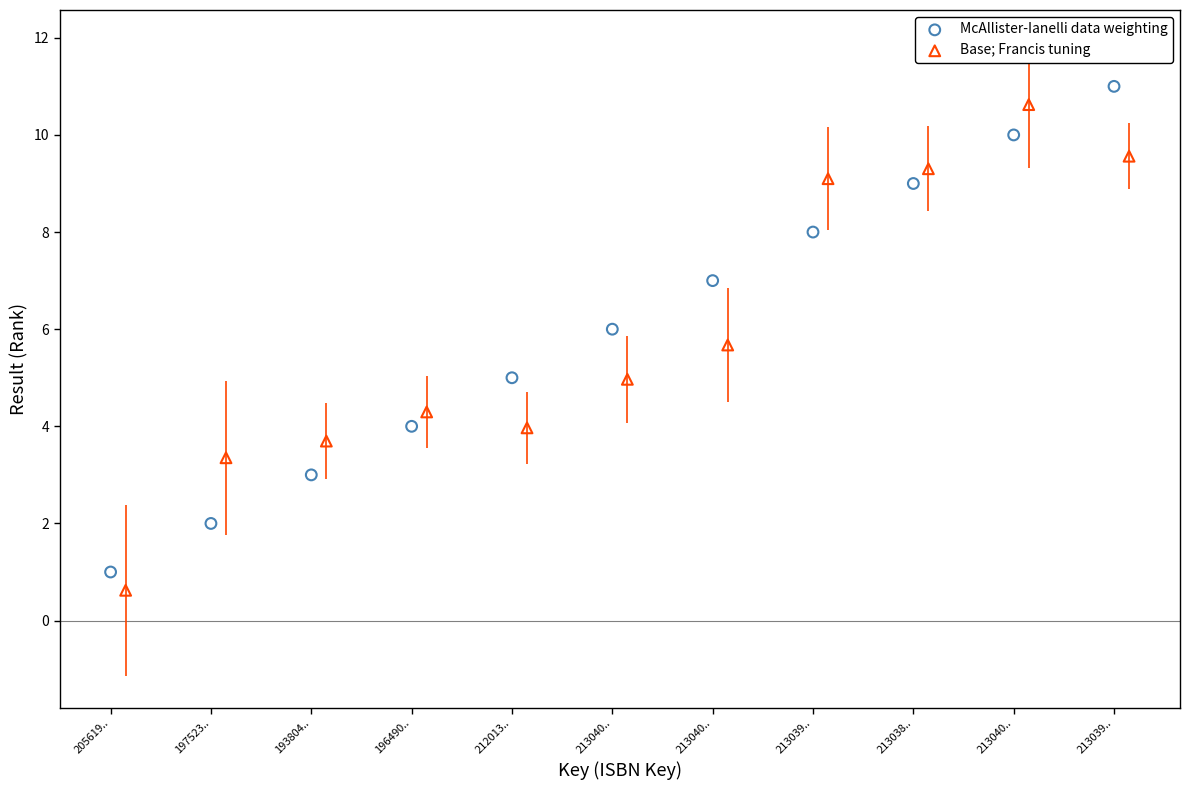

Which series reaches the minimum Y coordinate?

Base; Francis tuning